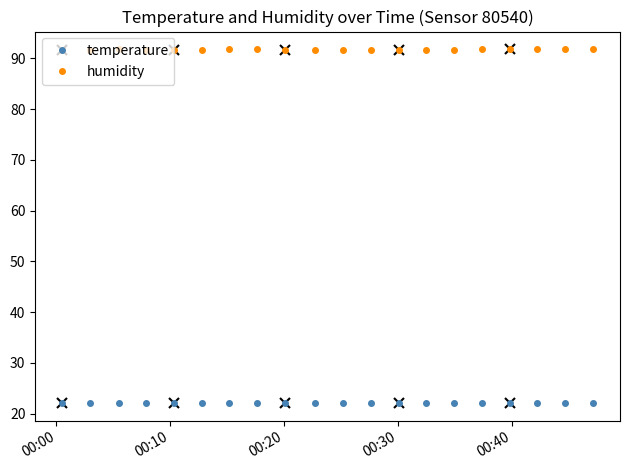

What is the average value of the temperature series?

22.1